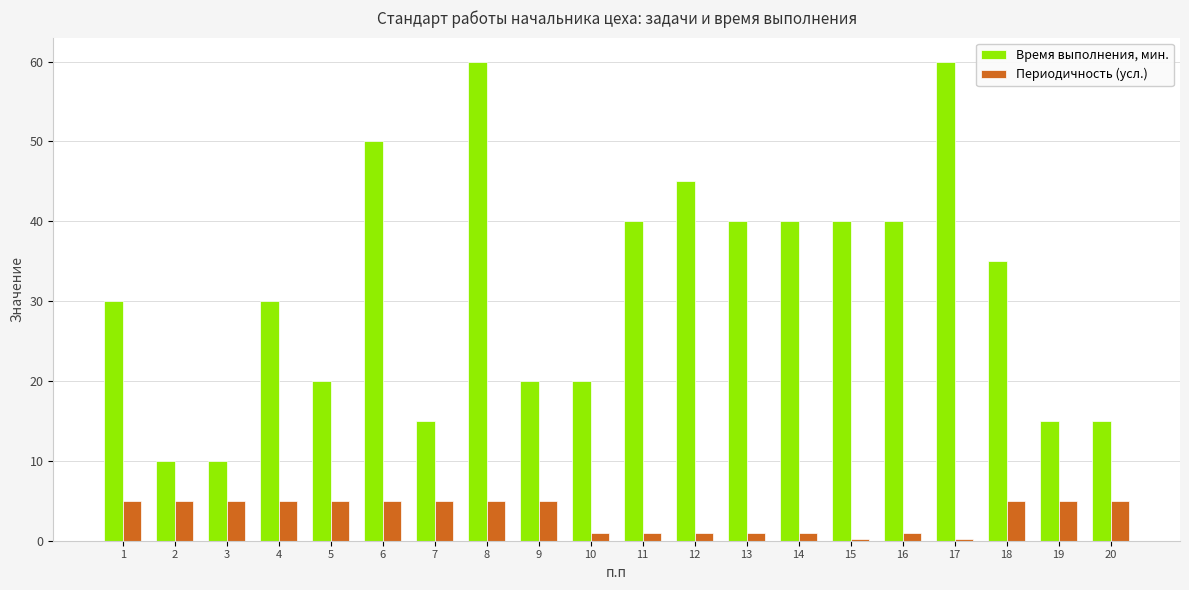

How many series are shown in this chart?

2